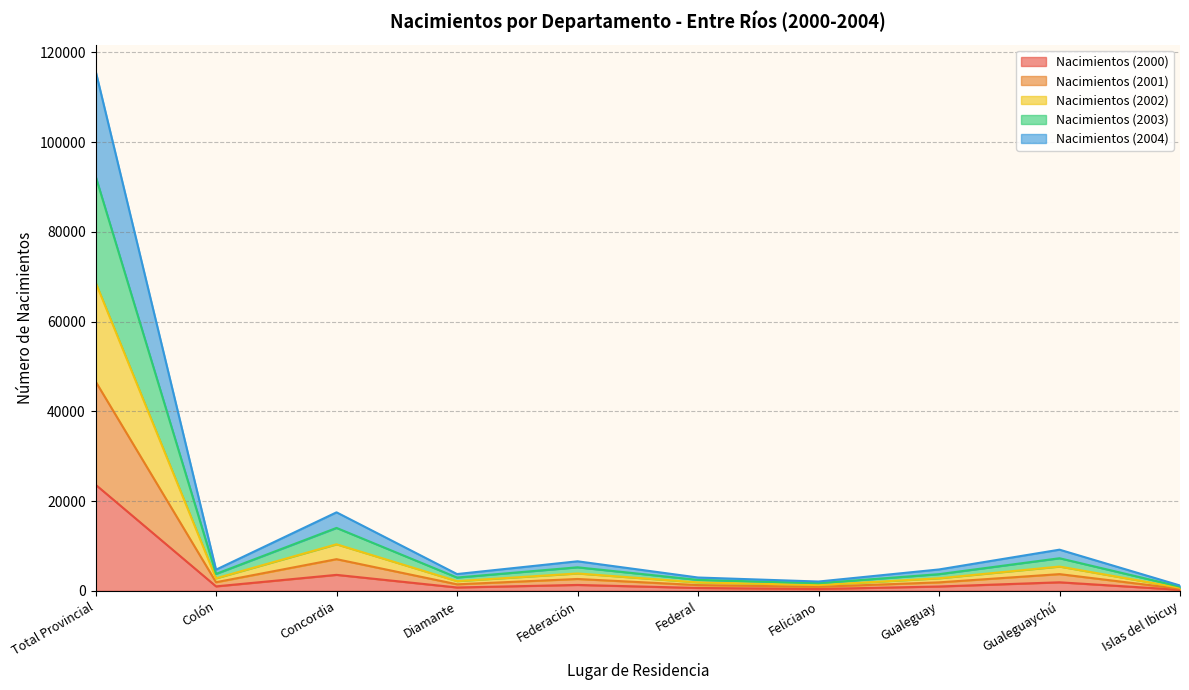

What is the smallest value displayed?

233